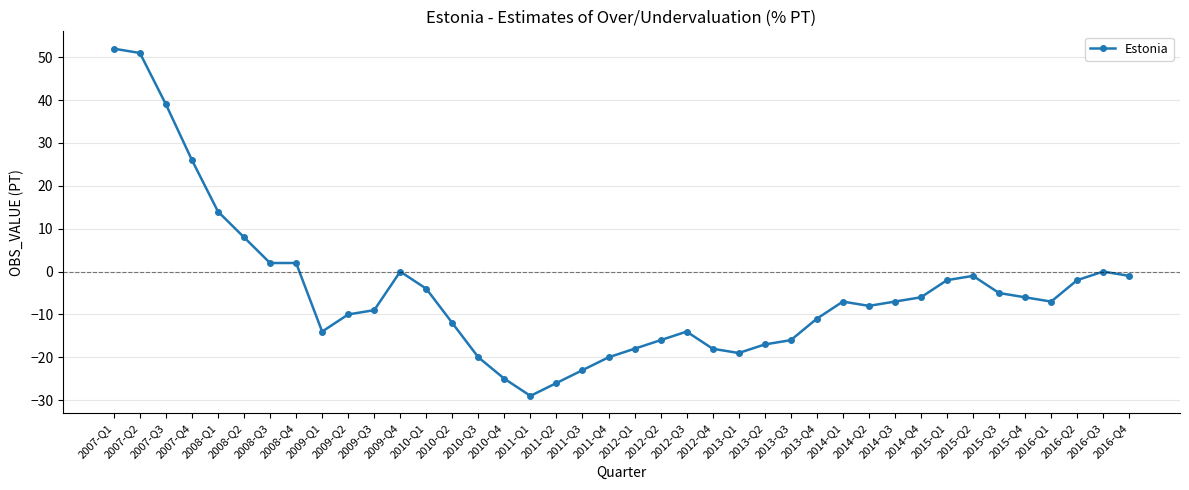

Reading left to right, list all the values displayed in this chart.

2007-Q1=52	2007-Q2=51	2007-Q3=39	2007-Q4=26	2008-Q1=14	2008-Q2=8	2008-Q3=2	2008-Q4=2	2009-Q1=-14	2009-Q2=-10	2009-Q3=-9	2009-Q4=0	2010-Q1=-4	2010-Q2=-12	2010-Q3=-20	2010-Q4=-25	2011-Q1=-29	2011-Q2=-26	2011-Q3=-23	2011-Q4=-20	2012-Q1=-18	2012-Q2=-16	2012-Q3=-14	2012-Q4=-18	2013-Q1=-19	2013-Q2=-17	2013-Q3=-16	2013-Q4=-11	2014-Q1=-7	2014-Q2=-8	2014-Q3=-7	2014-Q4=-6	2015-Q1=-2	2015-Q2=-1	2015-Q3=-5	2015-Q4=-6	2016-Q1=-7	2016-Q2=-2	2016-Q3=0	2016-Q4=-1